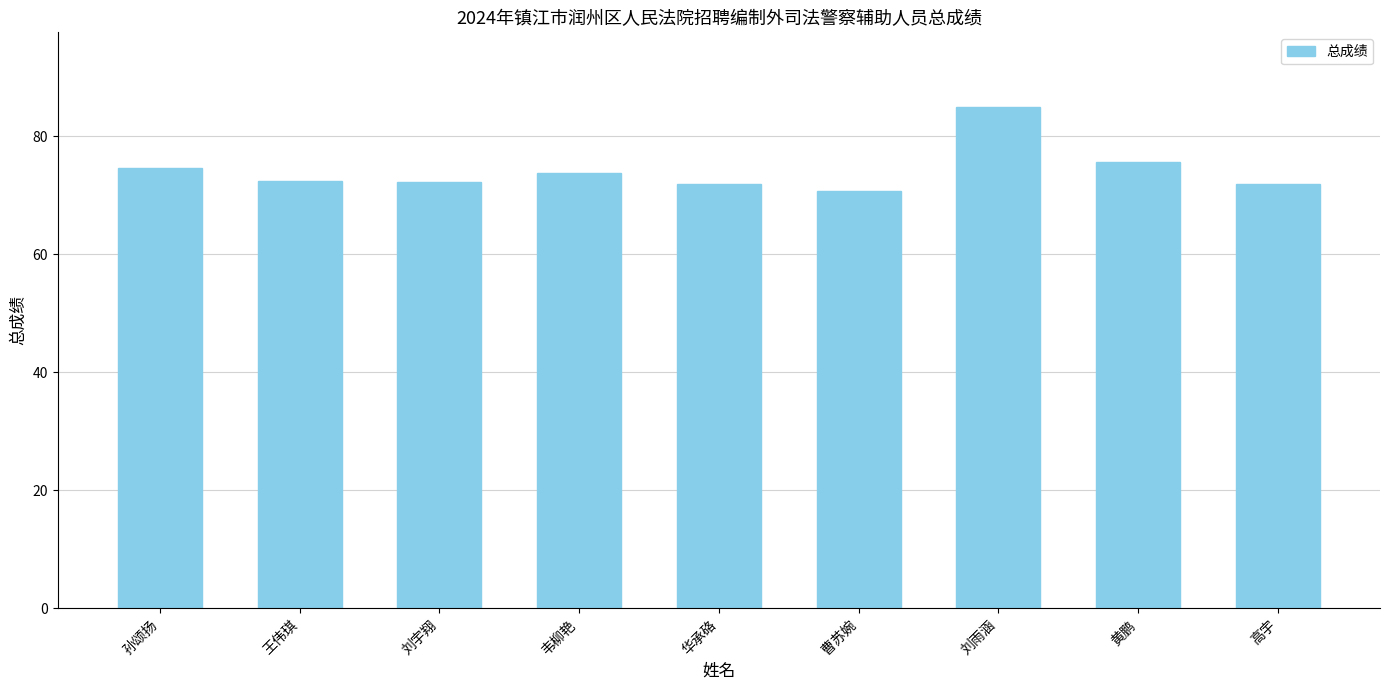

How many bars are there in total?

9